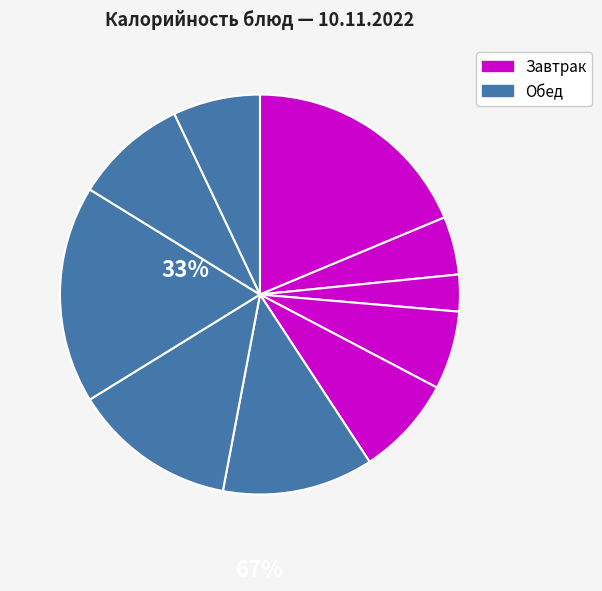

Count the number of slices in the pie.

10